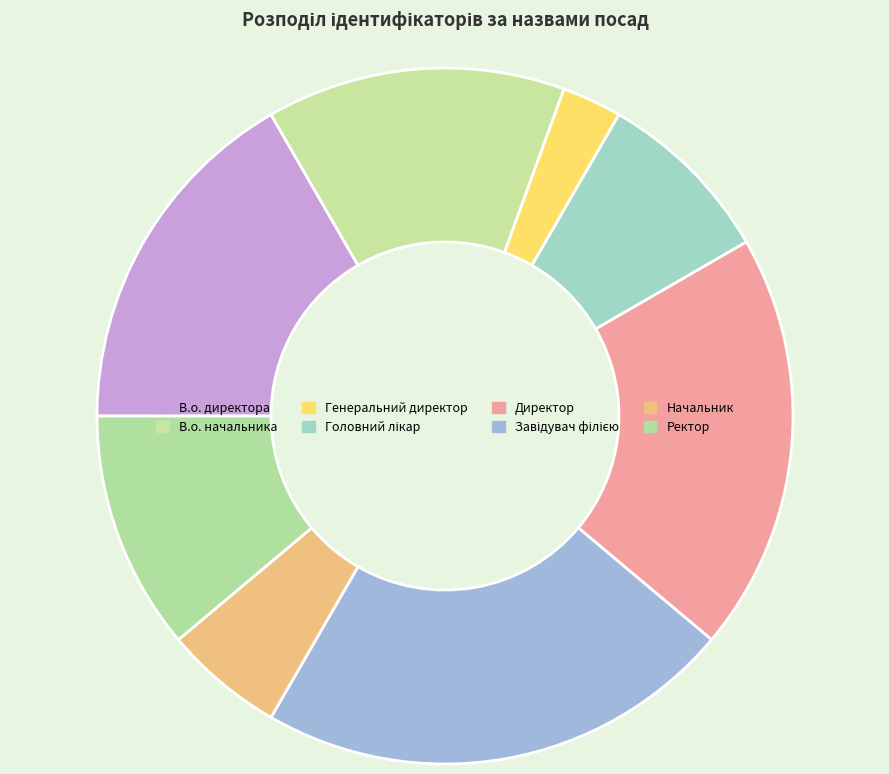

What is the change in value from В.о. директора to Генеральний директор?

-5